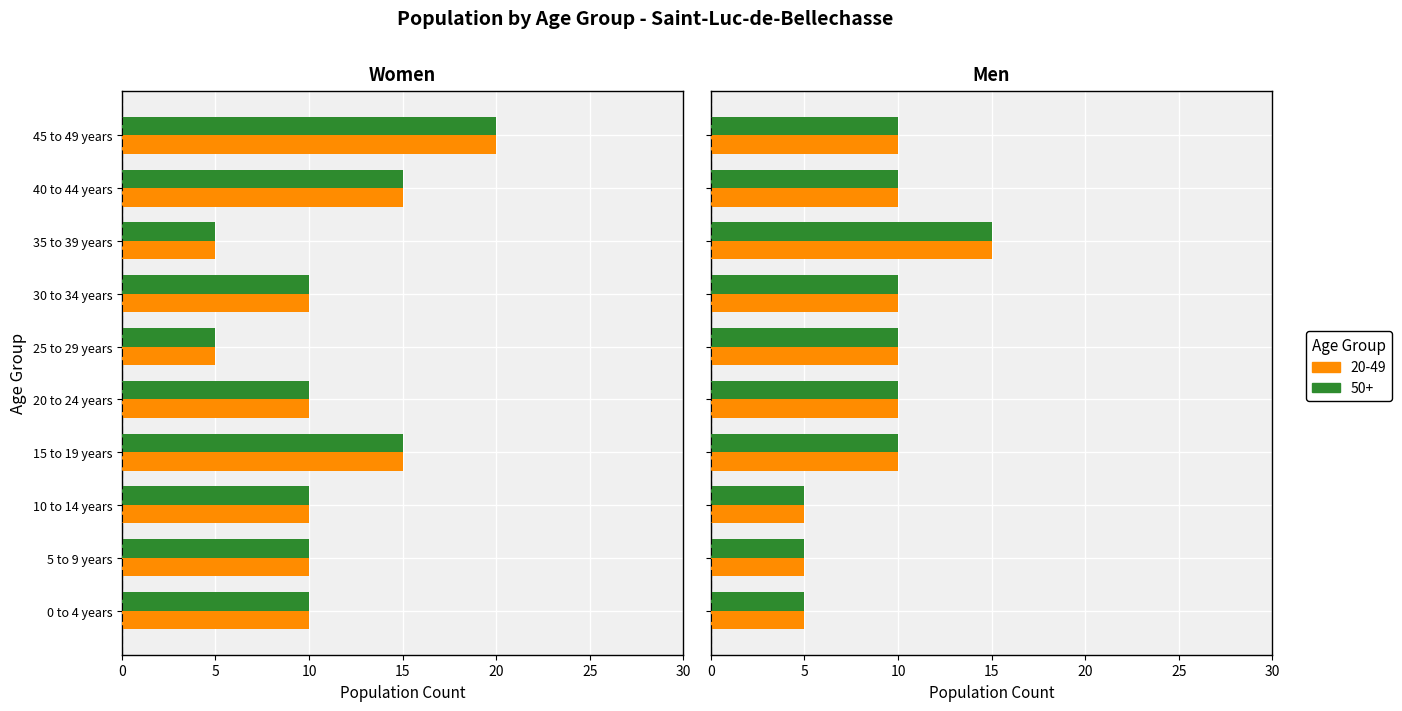

Reading left to right, list all the values displayed in this chart.

Male: 5	5	5	10	10	10	10	15	10	10
Female: 10	10	10	15	10	5	10	5	15	20